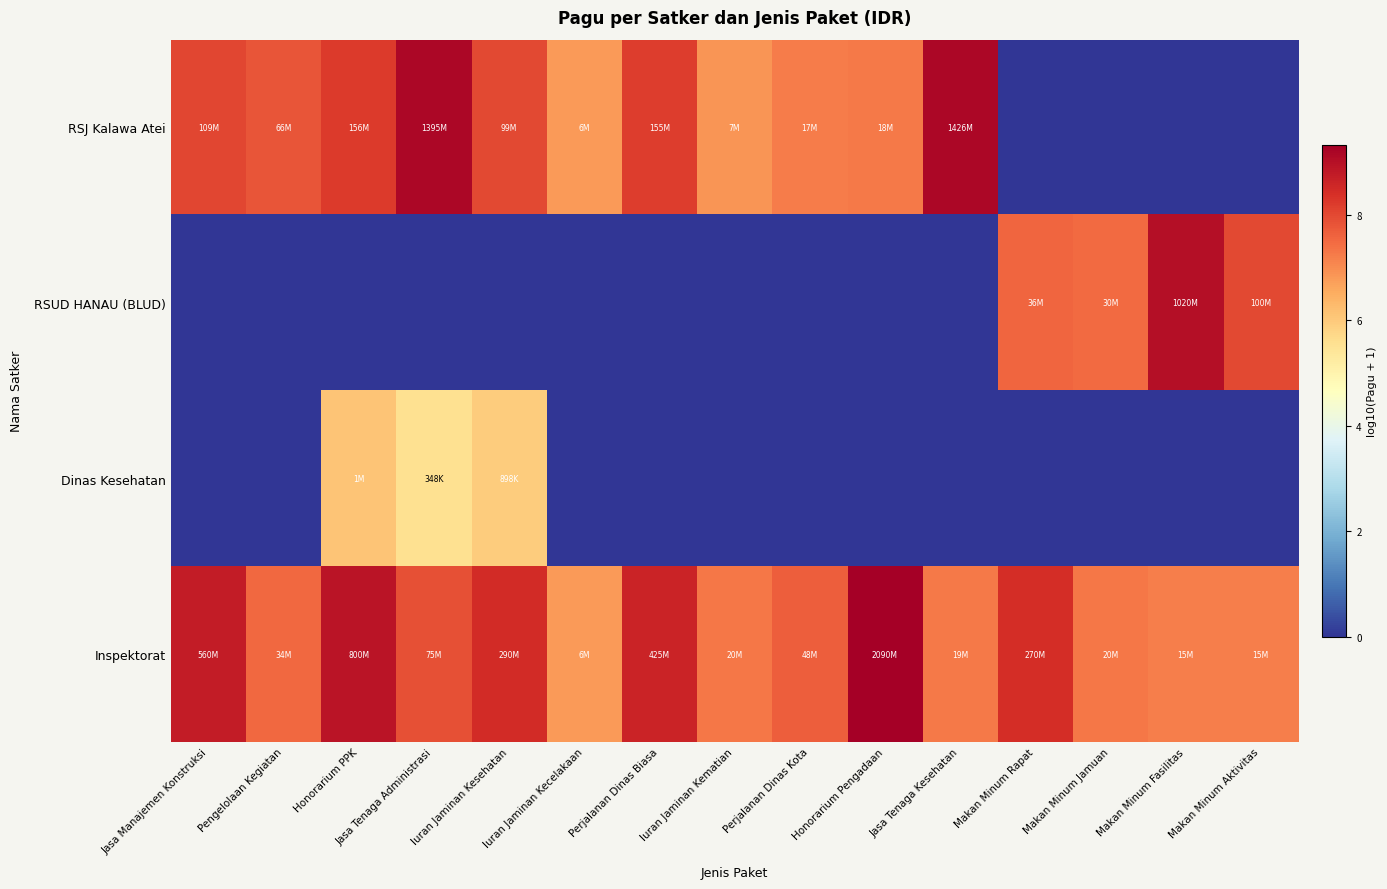

At which category does the chart reach its peak across all series?

Honorarium Pengadaan